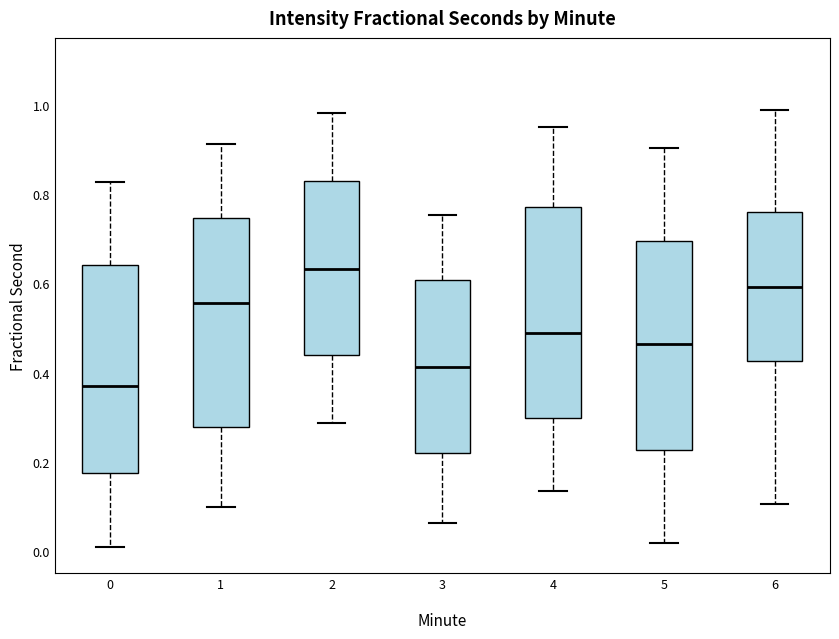

Which box's median line is the highest?

2